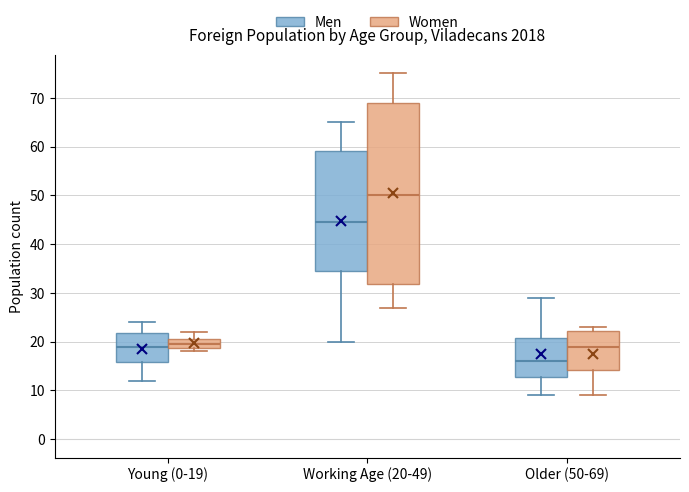

Where is the lower edge of the box for Working Age (20-49) (Men) on the y-axis? The values are not printed on the chart, so give them approximately, as read against the axis.

35